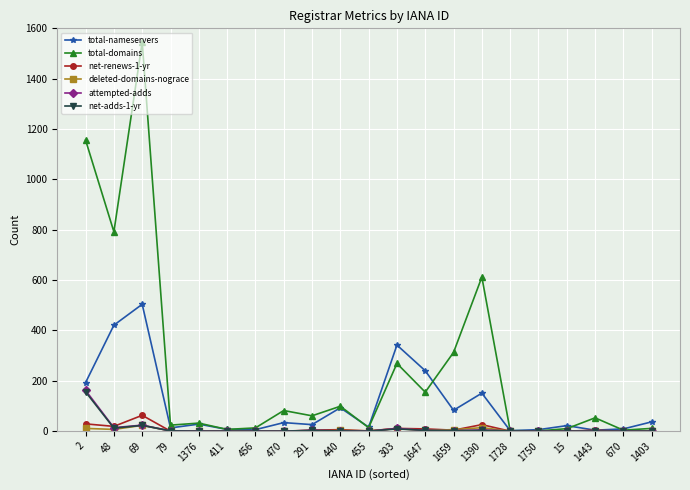

Which series changed the most between 2 and 1728?

total-domains